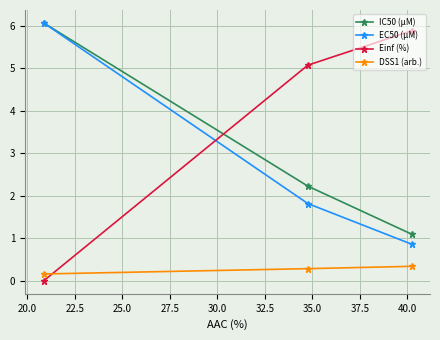

What is the value of the Einf (%) point at the 3rd from the left?

5.9